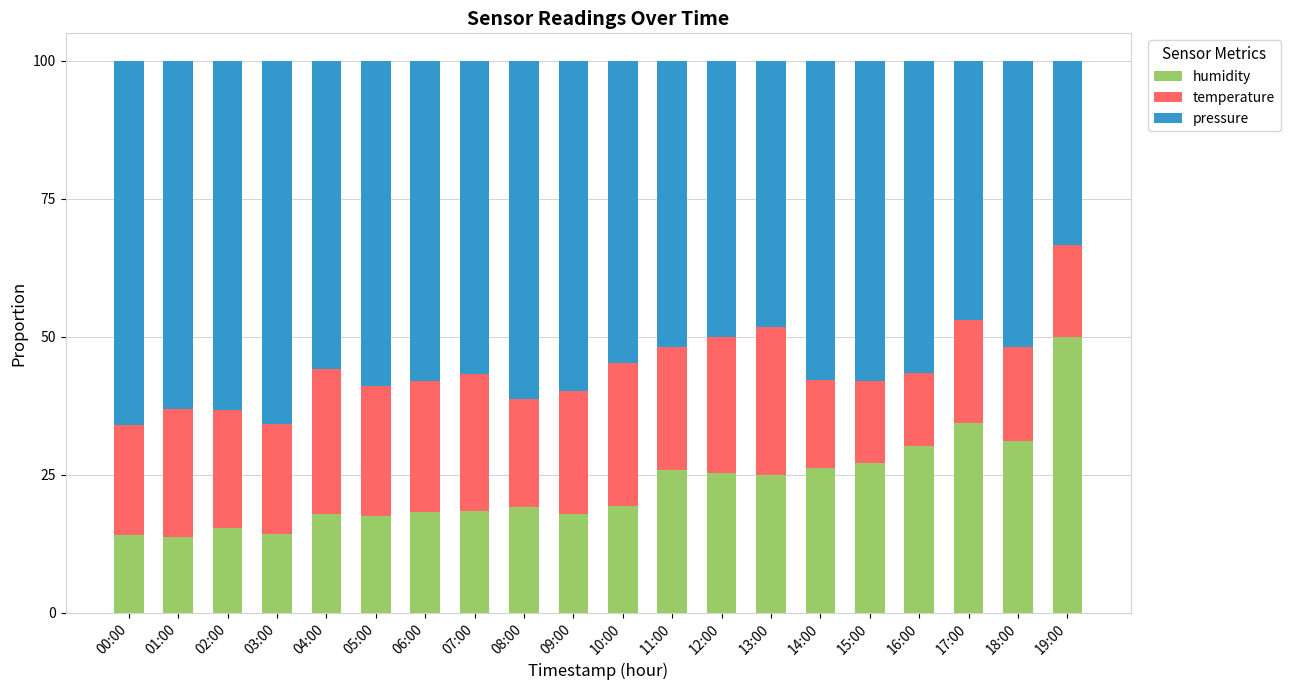

The value of humidity at 08:00 is 19.1. True or false?

True